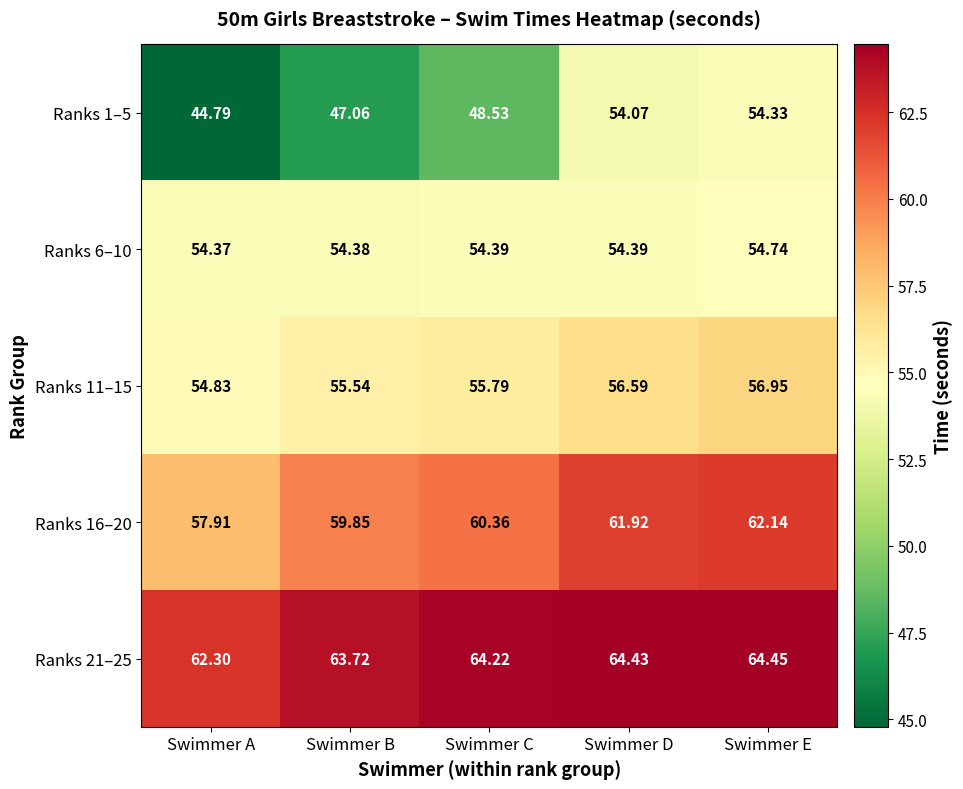

Rank the categories by Ranks 11–15 value from highest to lowest.

Swimmer E, Swimmer D, Swimmer C, Swimmer B, Swimmer A